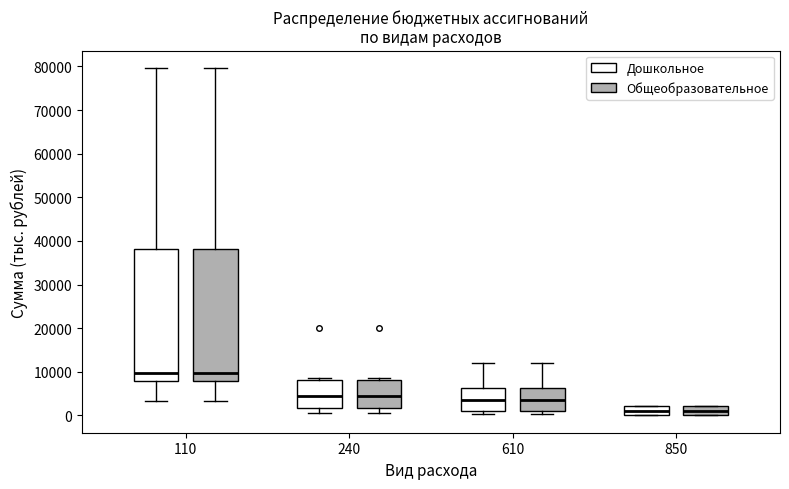

Reading left to right, read every box against the y-axis: the position of its median line, the range the box covers, and the ends of its whiskers. The values are not printed on the chart, so give them approximately, as read against the axis.

110 (Дошкольное): median 10000, box 8000 to 38000, whiskers 3000 to 80000
110 (Общеобразовательное): median 10000, box 8000 to 38000, whiskers 3000 to 80000
240 (Дошкольное): median 4000, box 2000 to 8000, whiskers 1000 to 9000
240 (Общеобразовательное): median 4000, box 2000 to 8000, whiskers 1000 to 9000
610 (Дошкольное): median 4000, box 1000 to 6000, whiskers 0 to 12000
610 (Общеобразовательное): median 4000, box 1000 to 6000, whiskers 0 to 12000
850 (Дошкольное): median 1000, box 0 to 2000, whiskers 0 to 2000
850 (Общеобразовательное): median 1000, box 0 to 2000, whiskers 0 to 2000